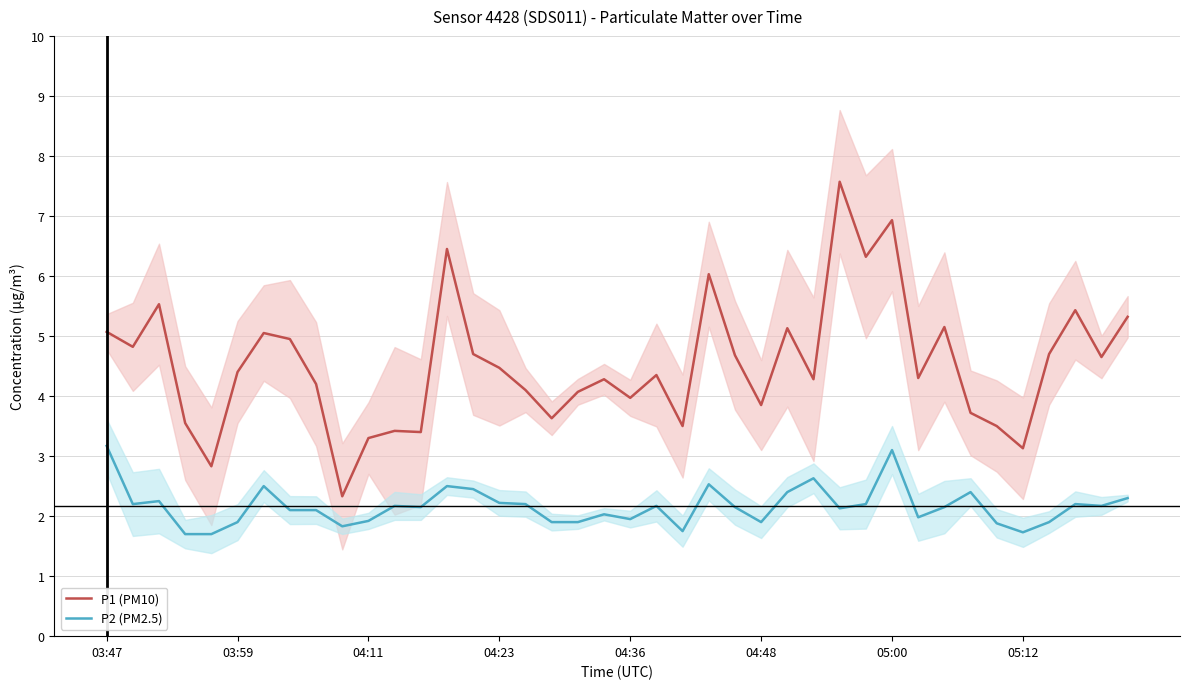

Reading right to left, what are all the values shown in this chart?

P1 (PM10): 5.3	4.7	5.4	4.7	3.1	3.5	3.7	5.2	4.3	6.9	6.3	7.6	4.3	5.1	3.9	4.7	6.0	3.5	4.3	4.0	4.3	4.1	3.6	4.1	4.5	4.7	6.5	3.4	3.4	3.3	2.3	4.2	5.0	5.0	4.4	2.8	3.5	5.5	4.8	5.1
P2 (PM2.5): 2.3	2.2	2.2	1.9	1.7	1.9	2.4	2.1	2.0	3.1	2.2	2.1	2.6	2.4	1.9	2.1	2.5	1.8	2.2	1.9	2.0	1.9	1.9	2.2	2.2	2.5	2.5	2.1	2.2	1.9	1.8	2.1	2.1	2.5	1.9	1.7	1.7	2.2	2.2	3.2